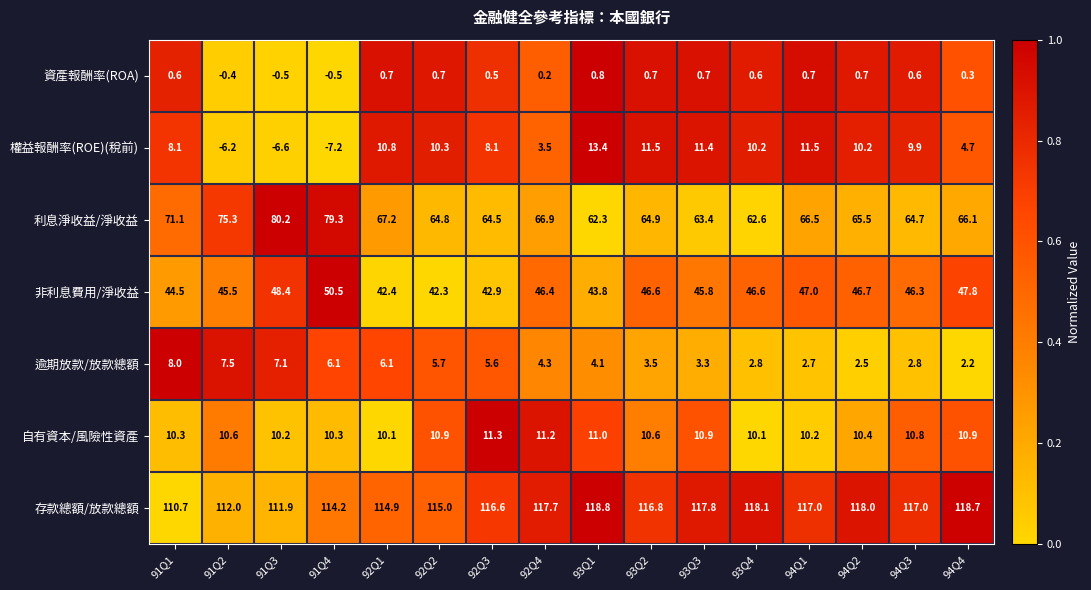

How many distinct data groups are displayed?

7